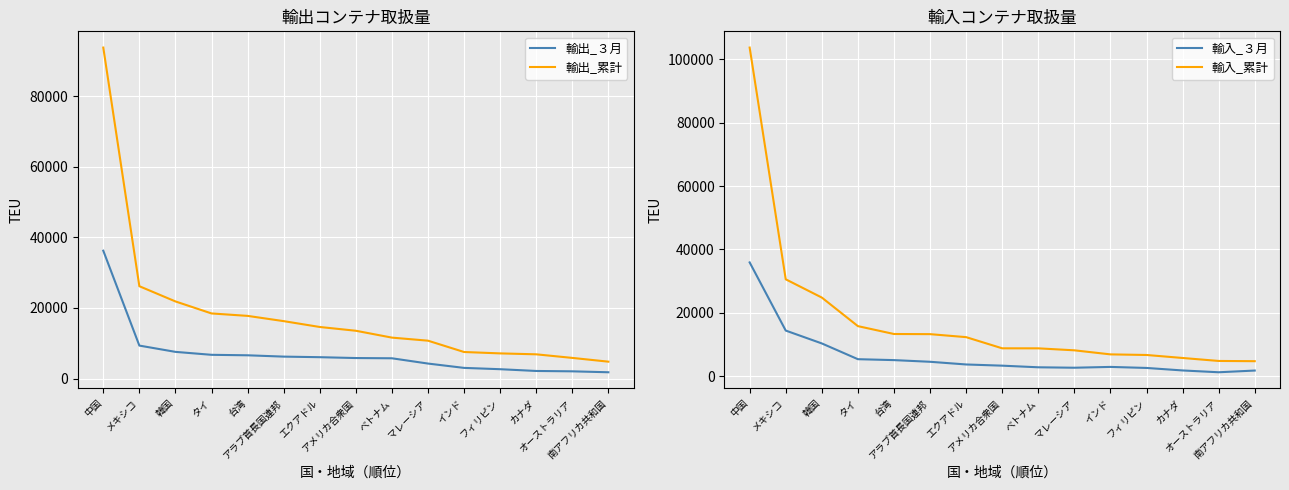

True or false: 輸入_３月 has more than 2 interior local peaks.

False